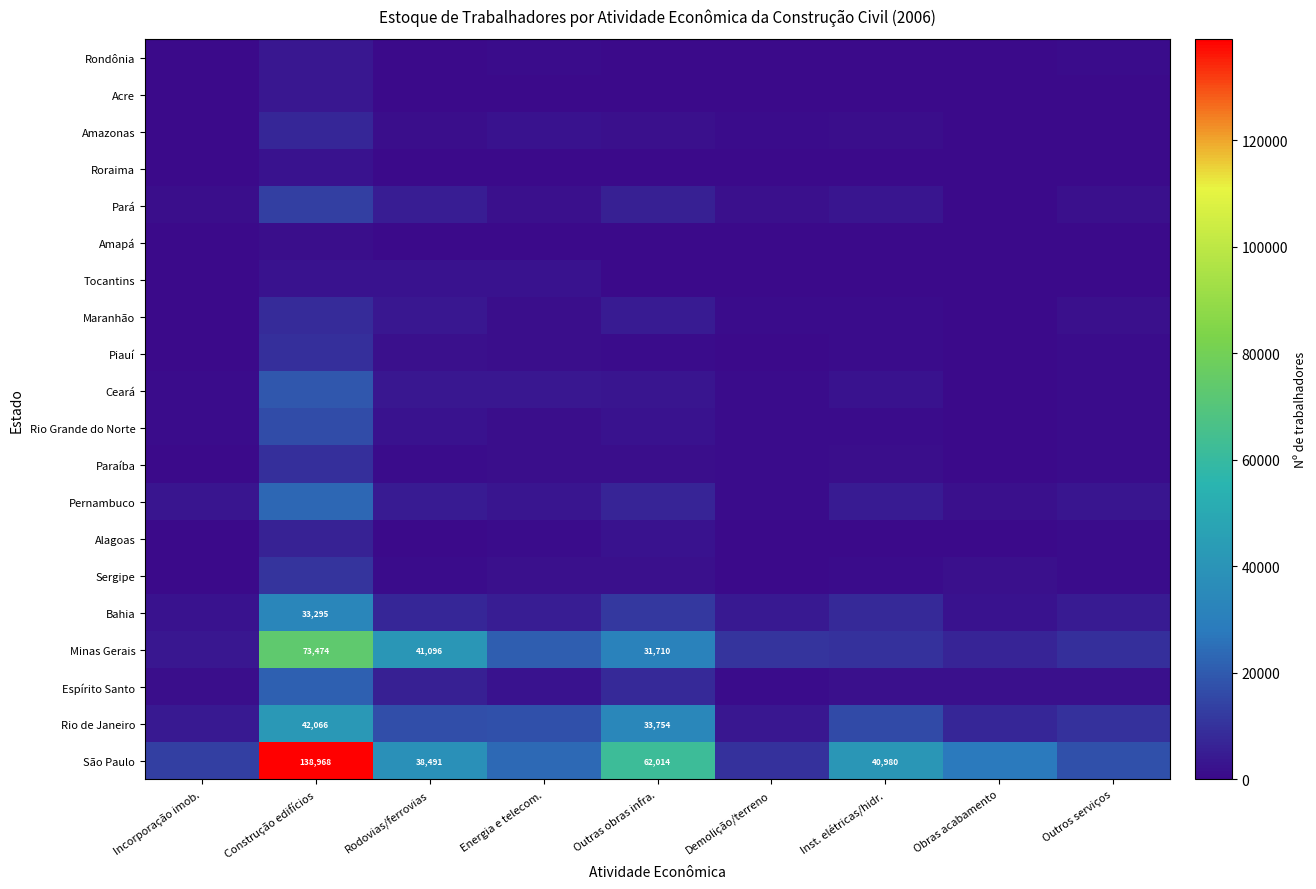

At which label does Rio Grande do Norte reach its minimum?

Obras acabamento